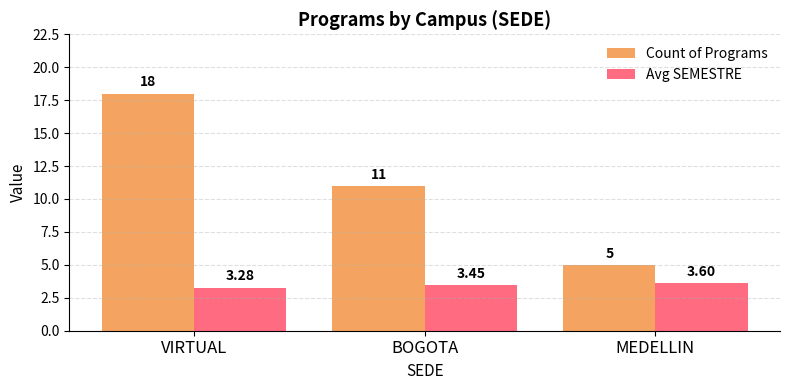

Is the value of Avg SEMESTRE at MEDELLIN greater than the value of Count of Programs at VIRTUAL?

No